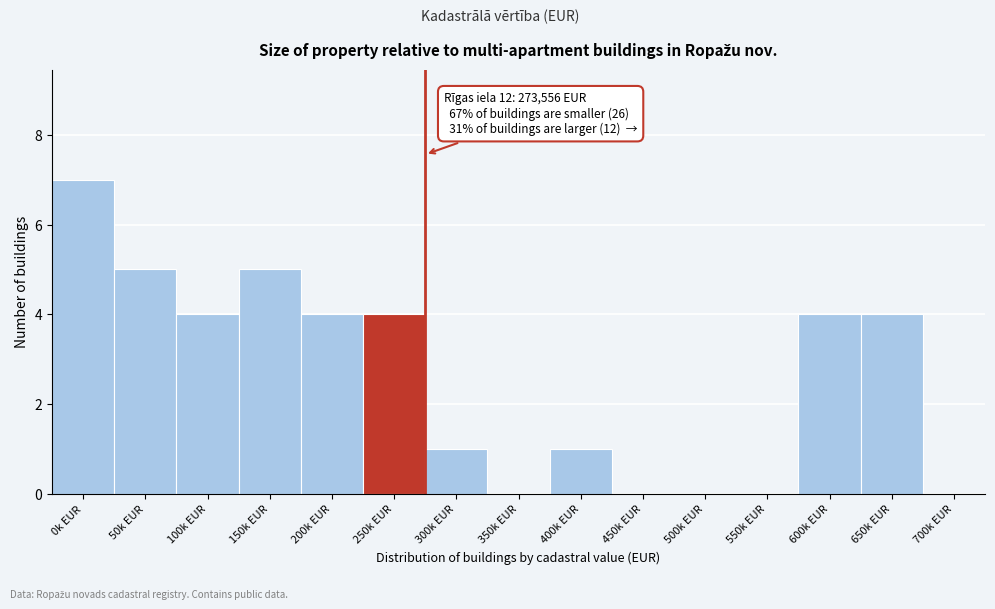

Reading right to left, extract all data points from this chart.

700k EUR=0	650k EUR=4	600k EUR=4	550k EUR=0	500k EUR=0	450k EUR=0	400k EUR=1	350k EUR=0	300k EUR=1	250k EUR=4	200k EUR=4	150k EUR=5	100k EUR=4	50k EUR=5	0k EUR=7